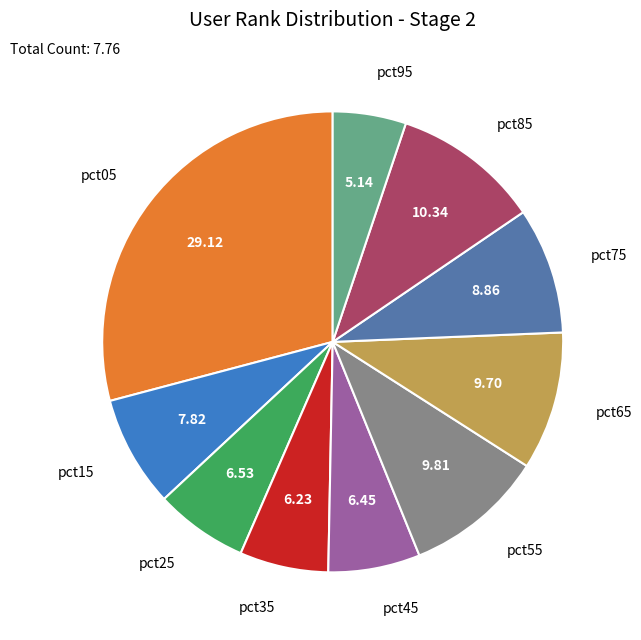

Is there any slice that represents more than half of the pie?

No